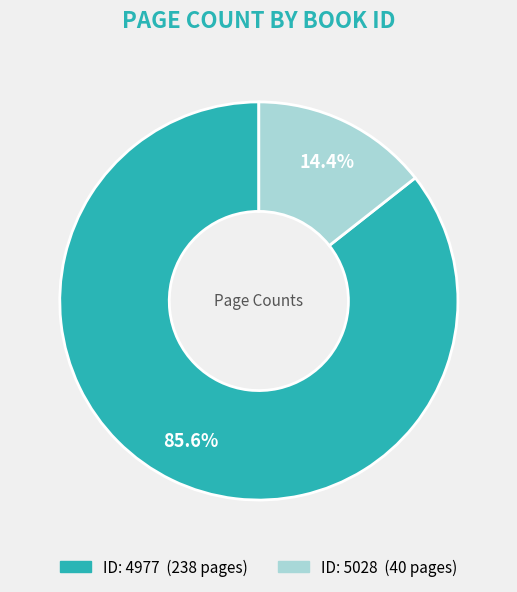

Count the number of slices in the pie.

2